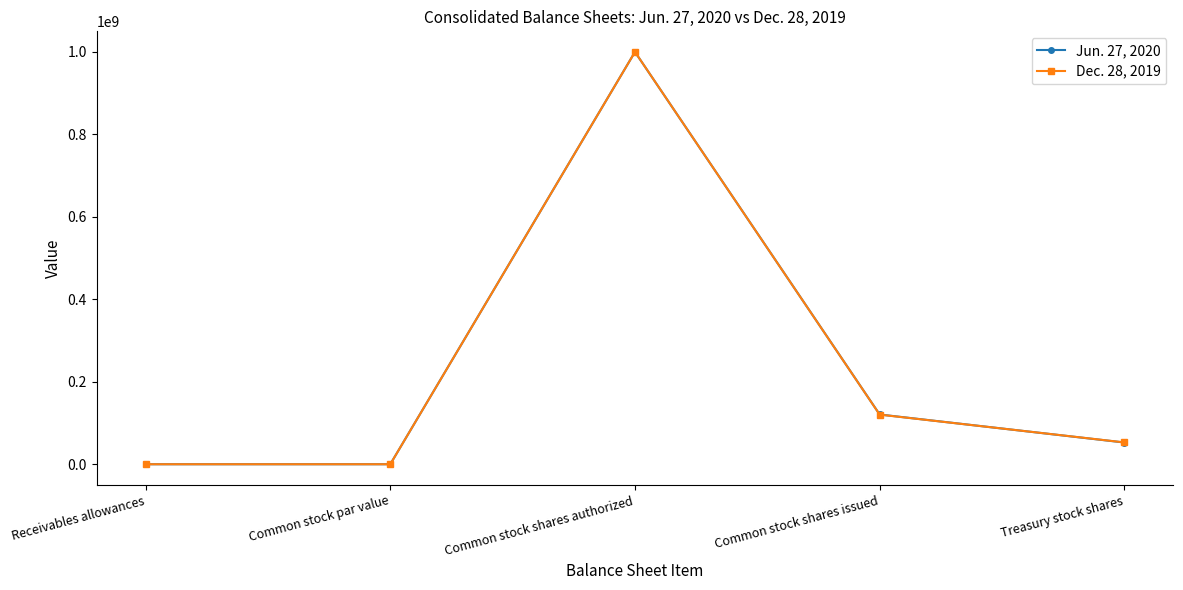

Between Common stock par value and Treasury stock shares, which series saw the biggest shift?

Dec. 28, 2019